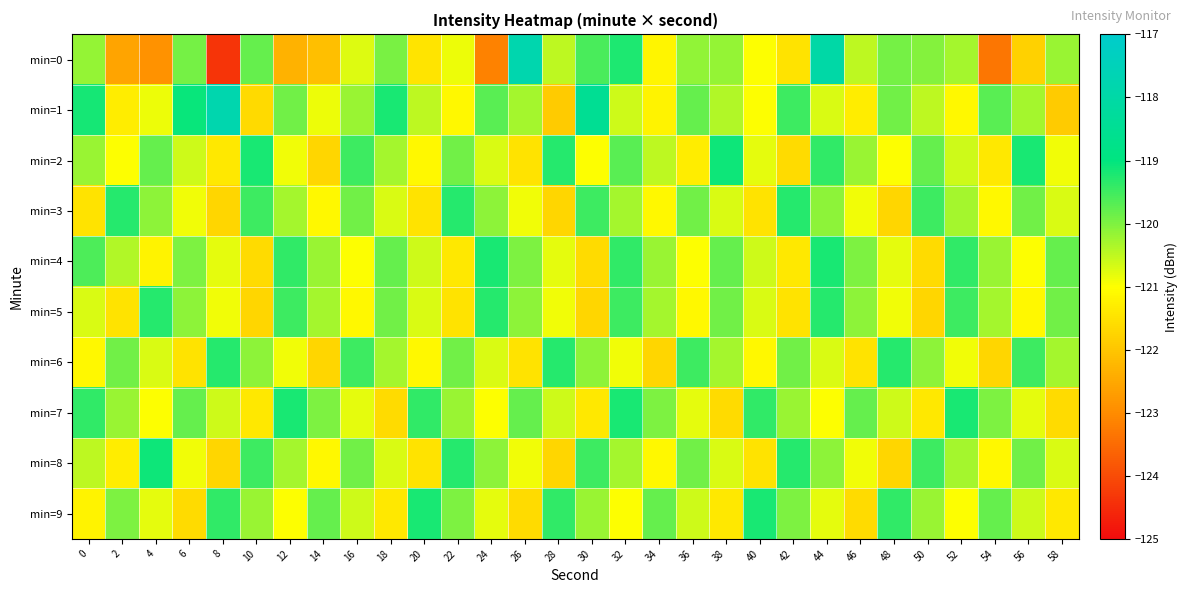

At which category is the sum across all series the highest?

44